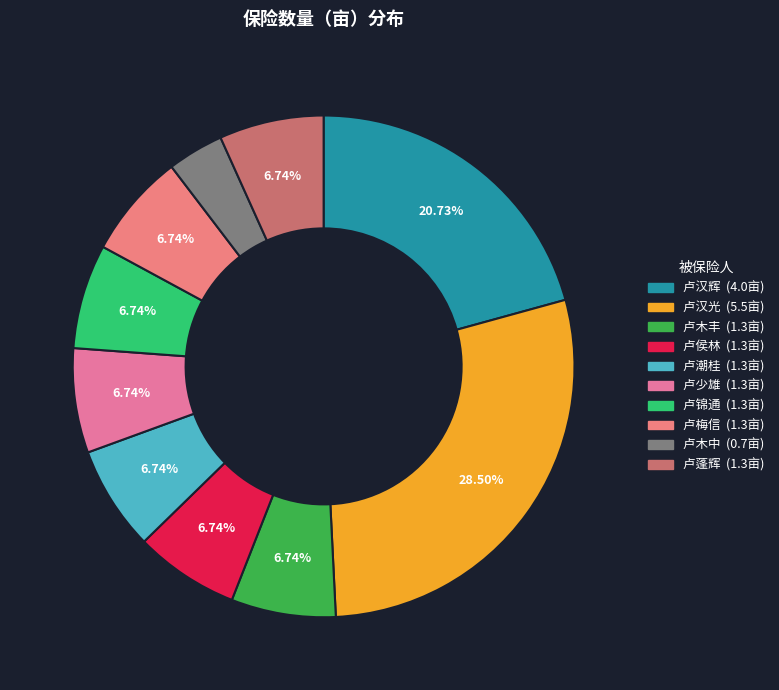

Is it true that 卢木丰 is 19% of the pie?

False